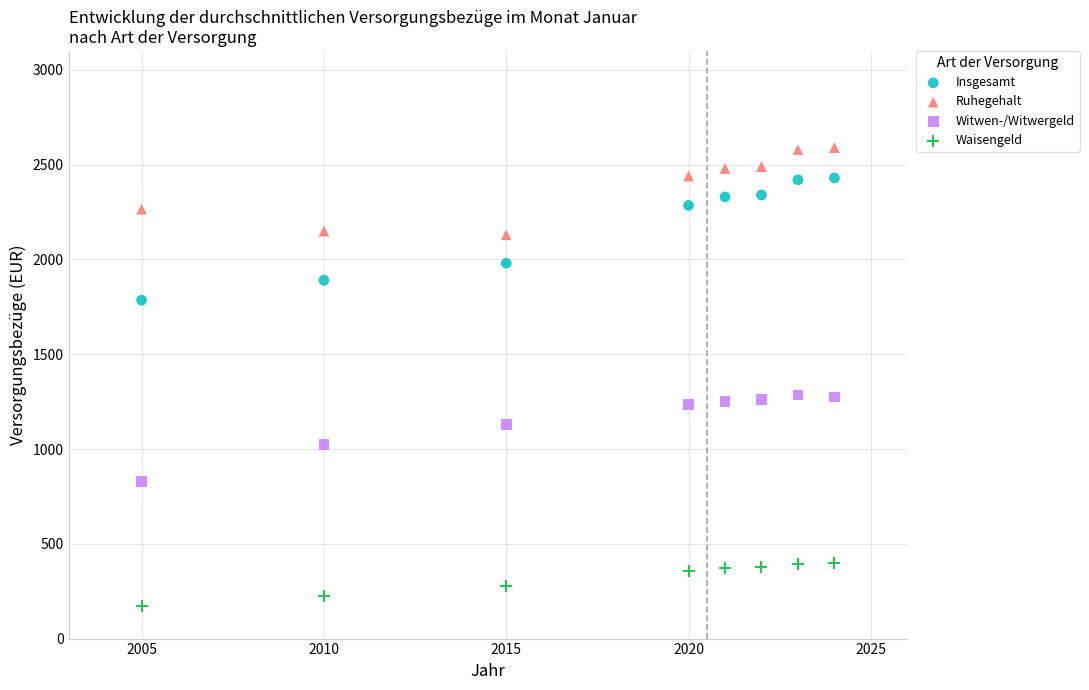

Which series has the widest spread of Y values?

Insgesamt